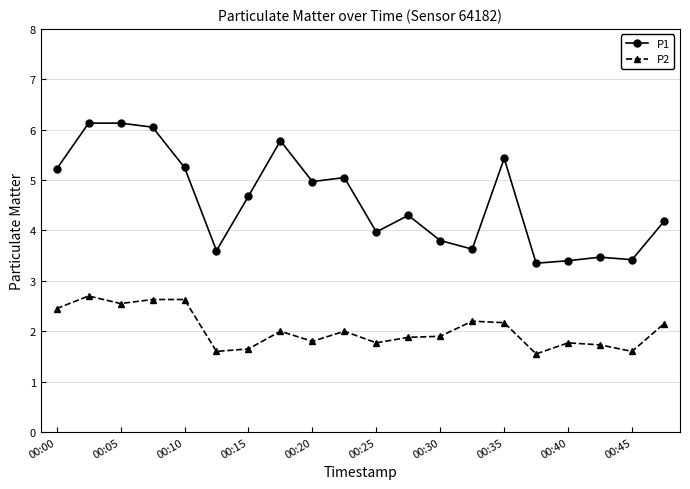

True or false: P1 has more than 2 interior local peaks.

True